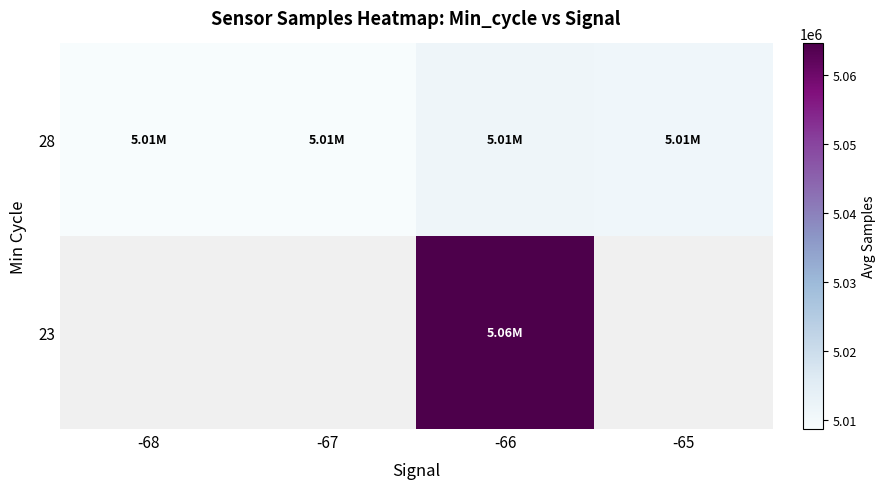

What is the greatest value displayed?

5064501.0